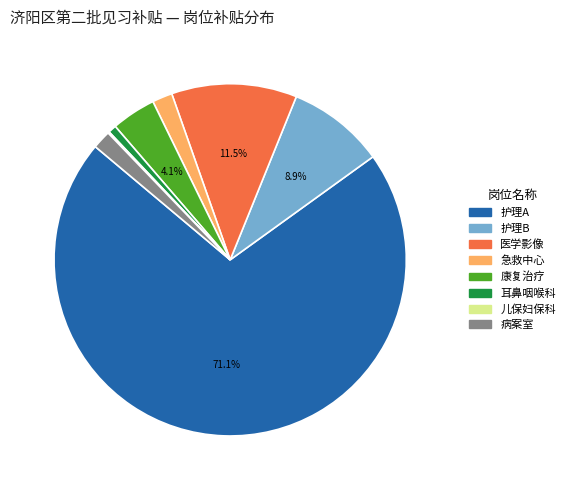

Which category has the biggest portion of the pie?

护理A